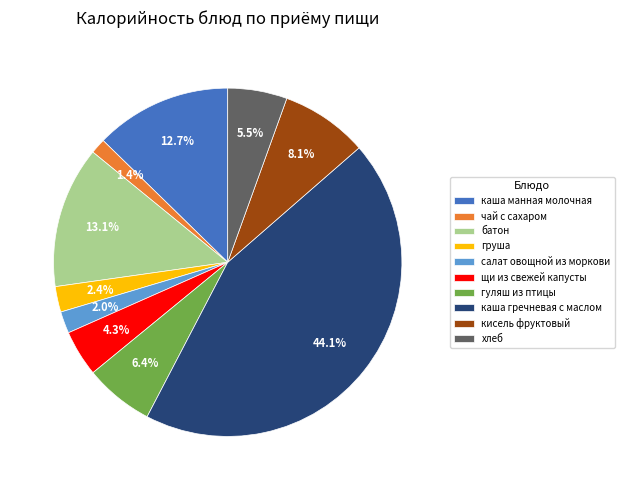

Count the number of slices in the pie.

10